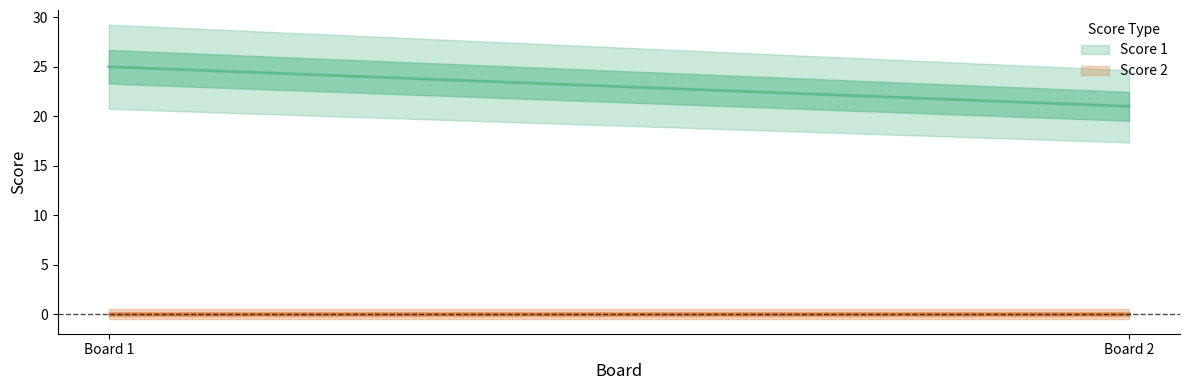

Which series changed the most between 1 and 2?

Score 1